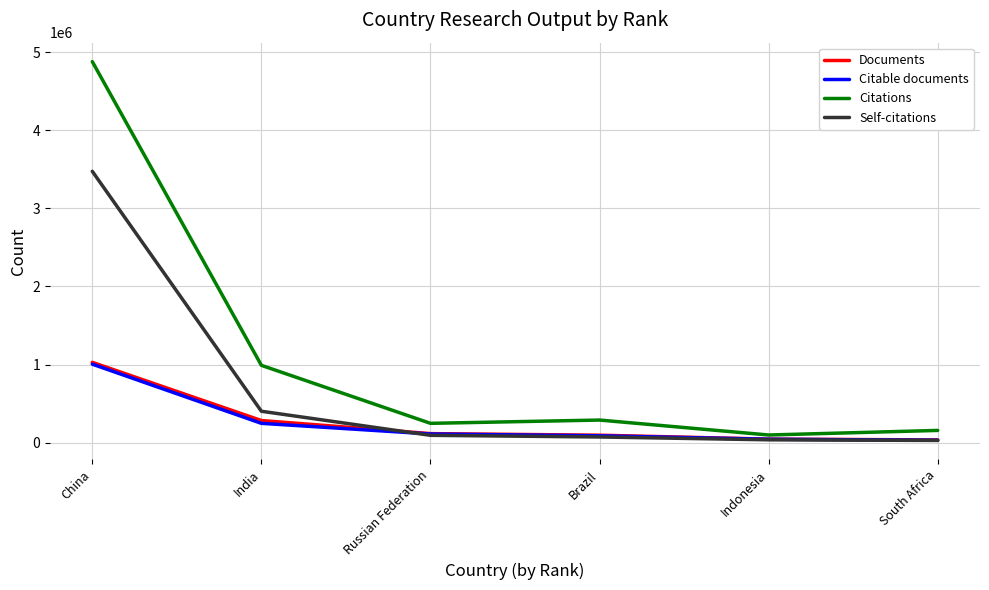

What are all the series names shown in the legend?

Documents, Citable documents, Citations, Self-citations